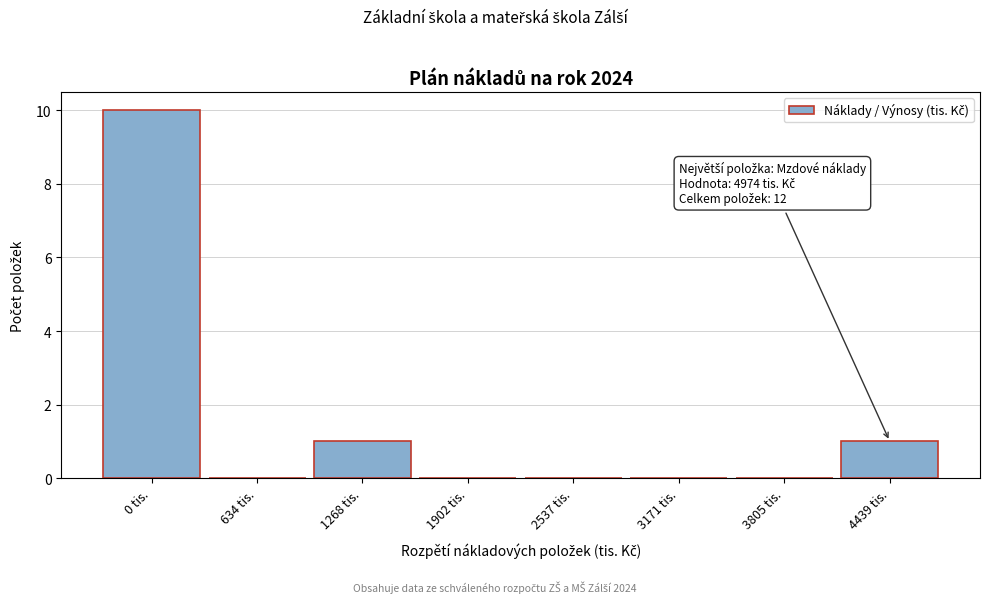

Reading left to right, transcribe all the data shown in this chart.

0 tis.=10	634 tis.=0	1268 tis.=1	1902 tis.=0	2537 tis.=0	3171 tis.=0	3805 tis.=0	4439 tis.=1